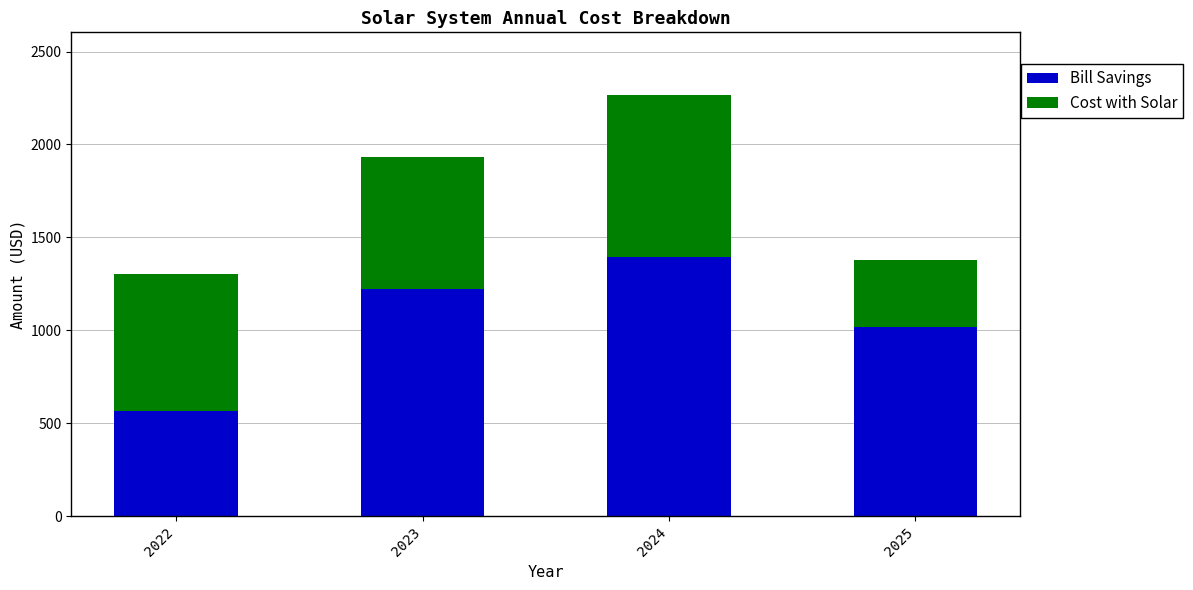

How many data points in Bill Savings are less than 1220?

2